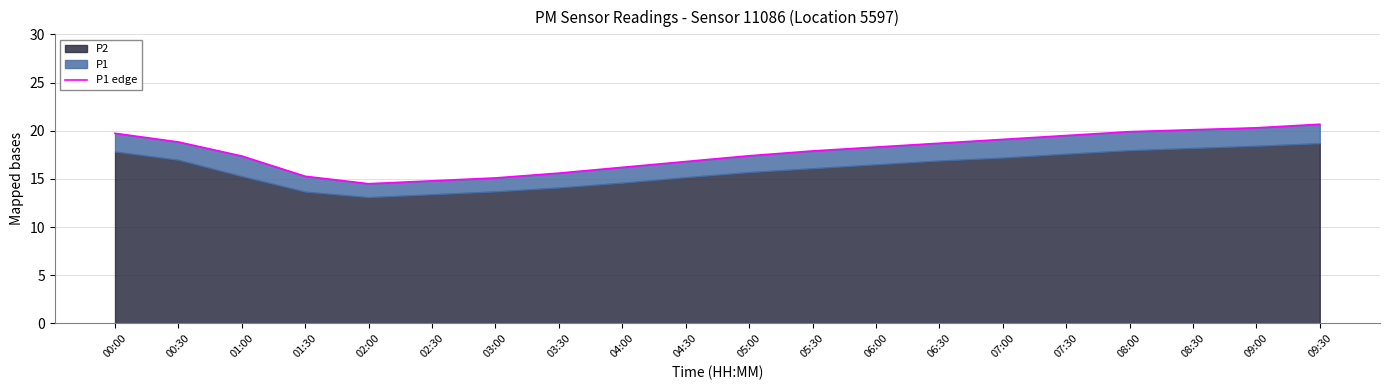

What is the label of the 4th point from the left?

01:30